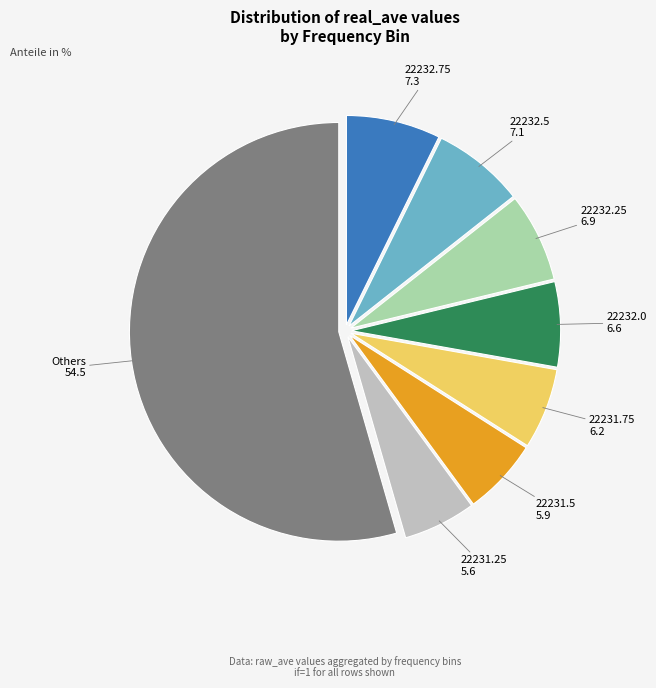

How many segments does this pie chart have?

8